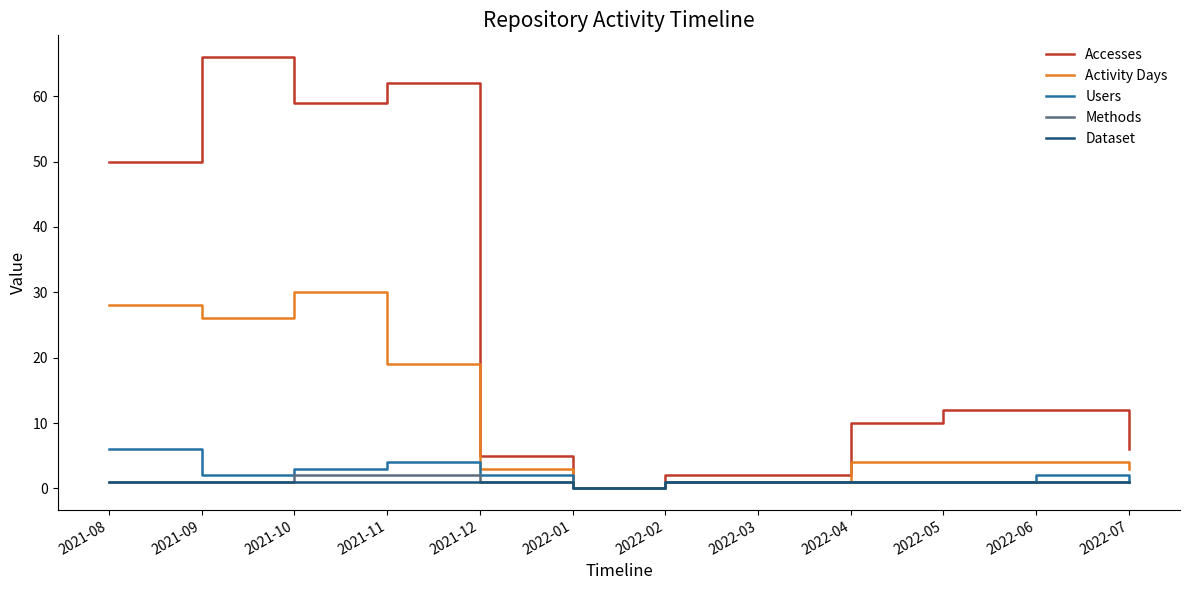

The Methods series shows 1 at 2022-05. True or false?

True